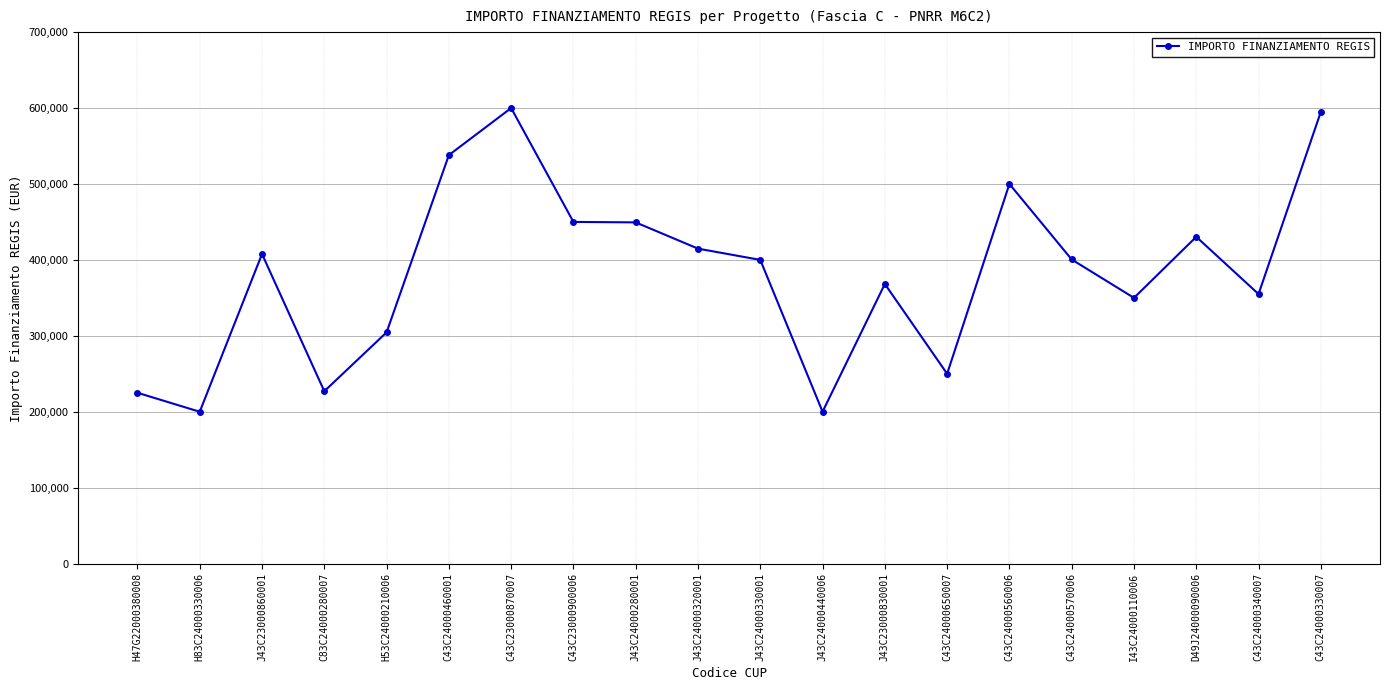

At which label does the data first exceed 400537?

J43C23000860001